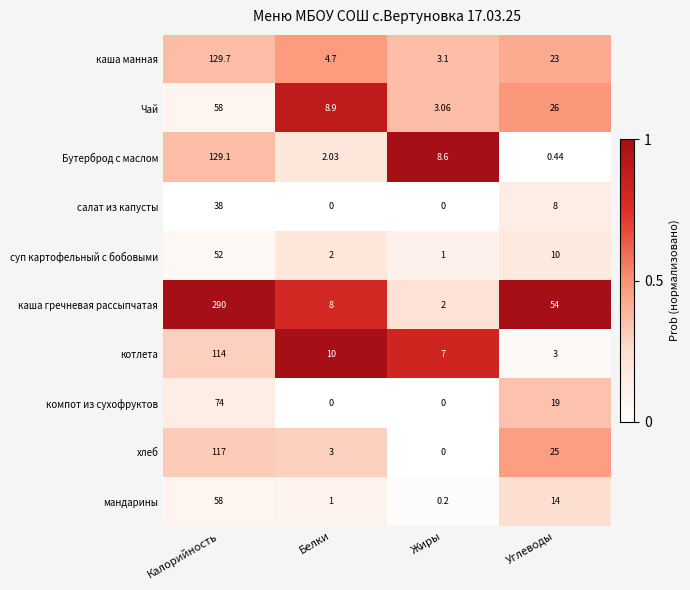

What is the total value across all series at Углеводы?

182.4